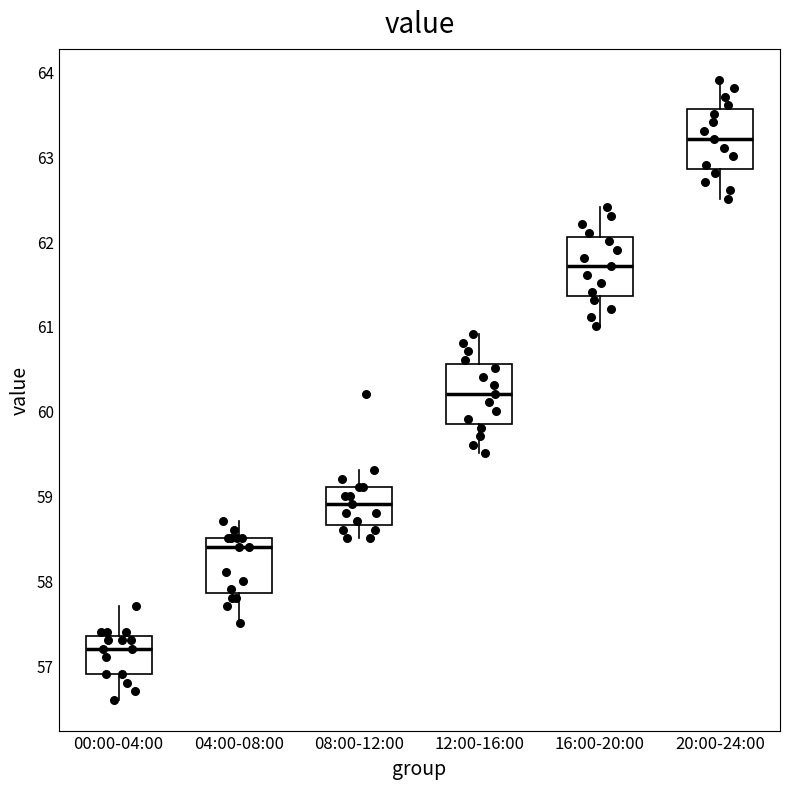

Which box's median line is the lowest?

00:00-04:00